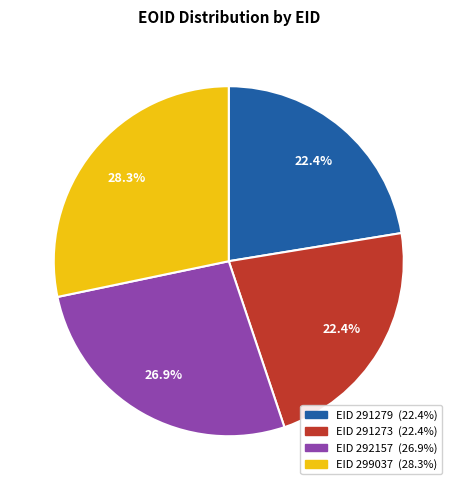

Does any single category account for the majority?

No